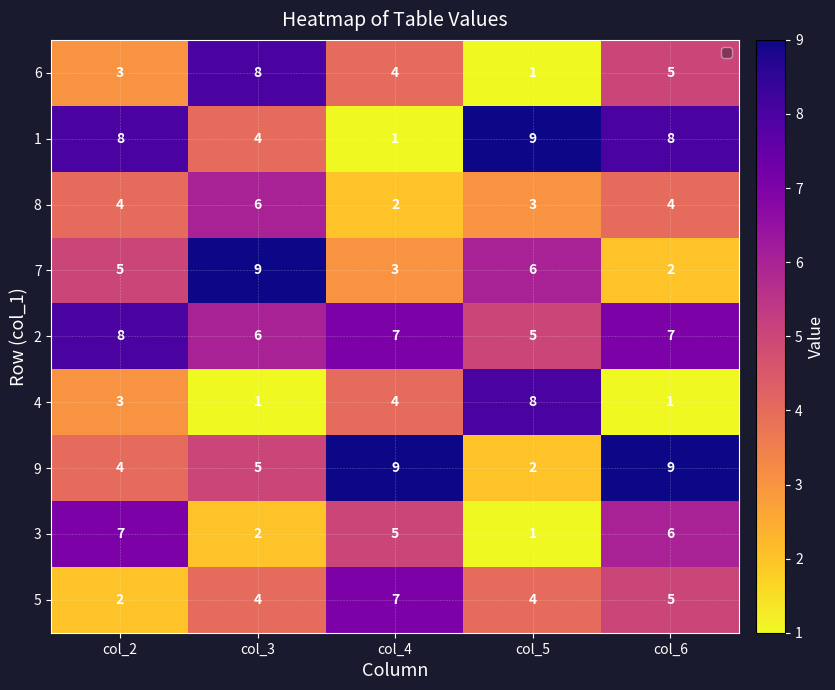

What is the sum of the 1 values at col_6 and col_4?

9